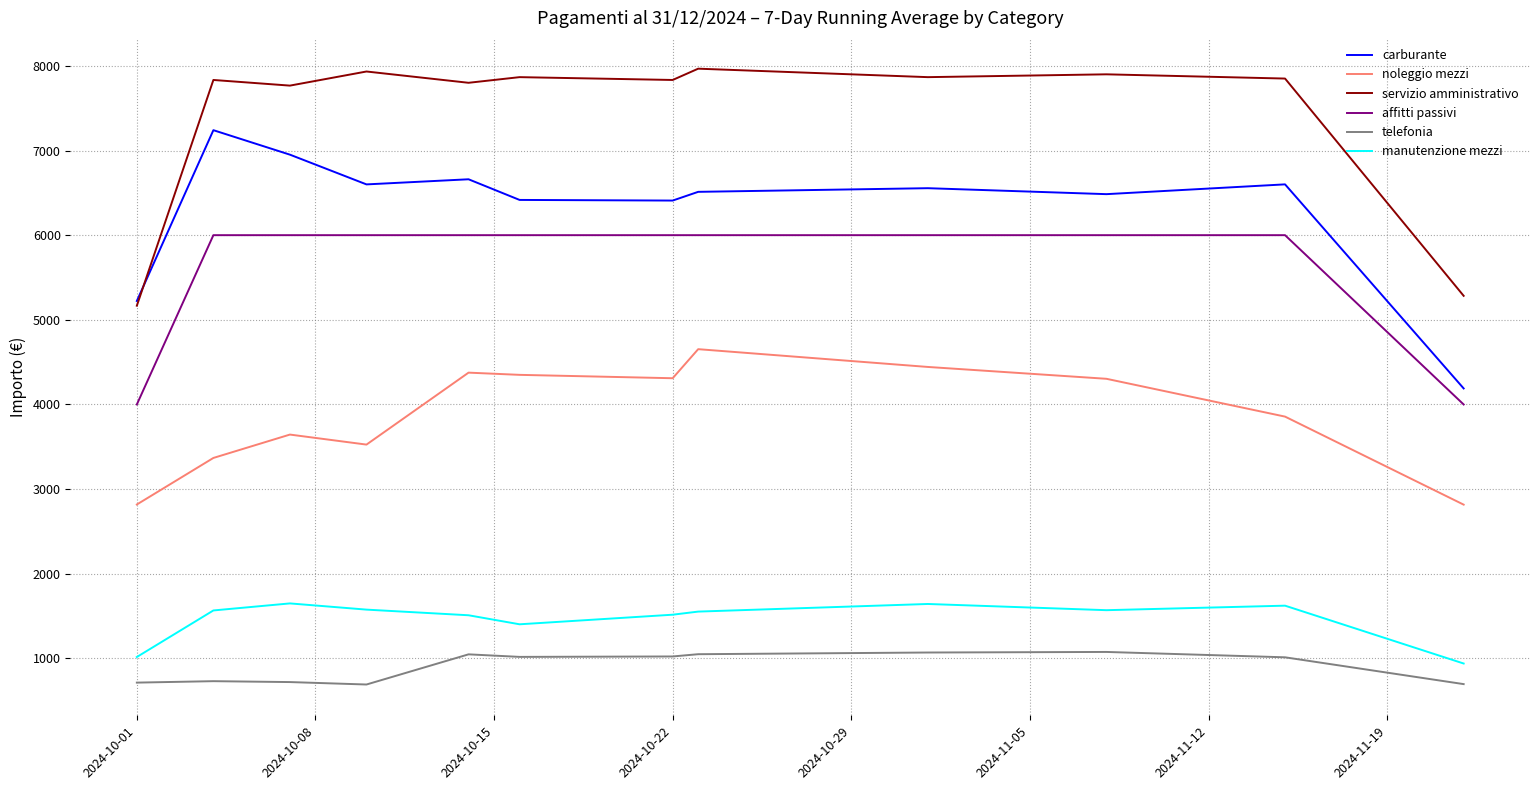

What are all the series names shown in the legend?

carburante, noleggio mezzi, servizio amministrativo, affitti passivi, telefonia, manutenzione mezzi